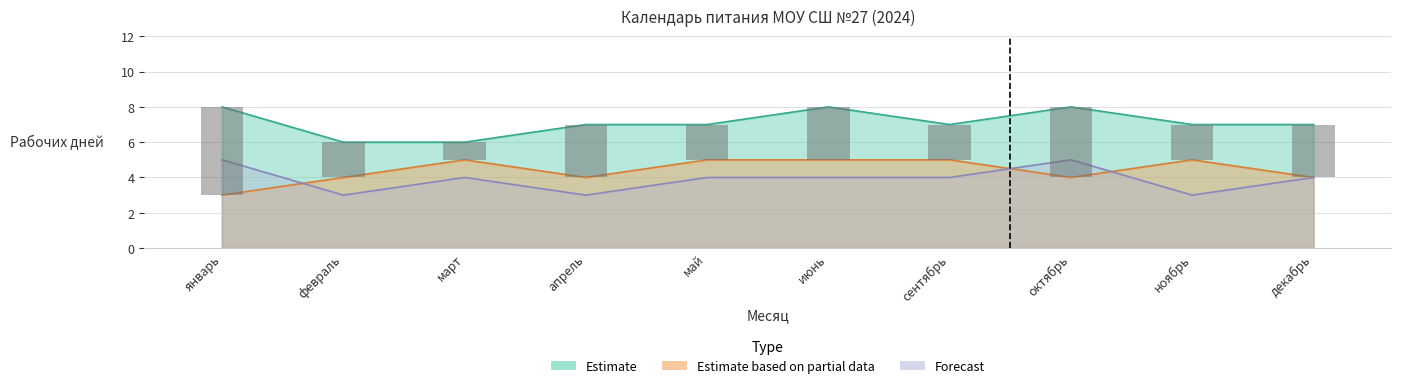

What is the value of the Forecast bar at the 3rd from the left?

4